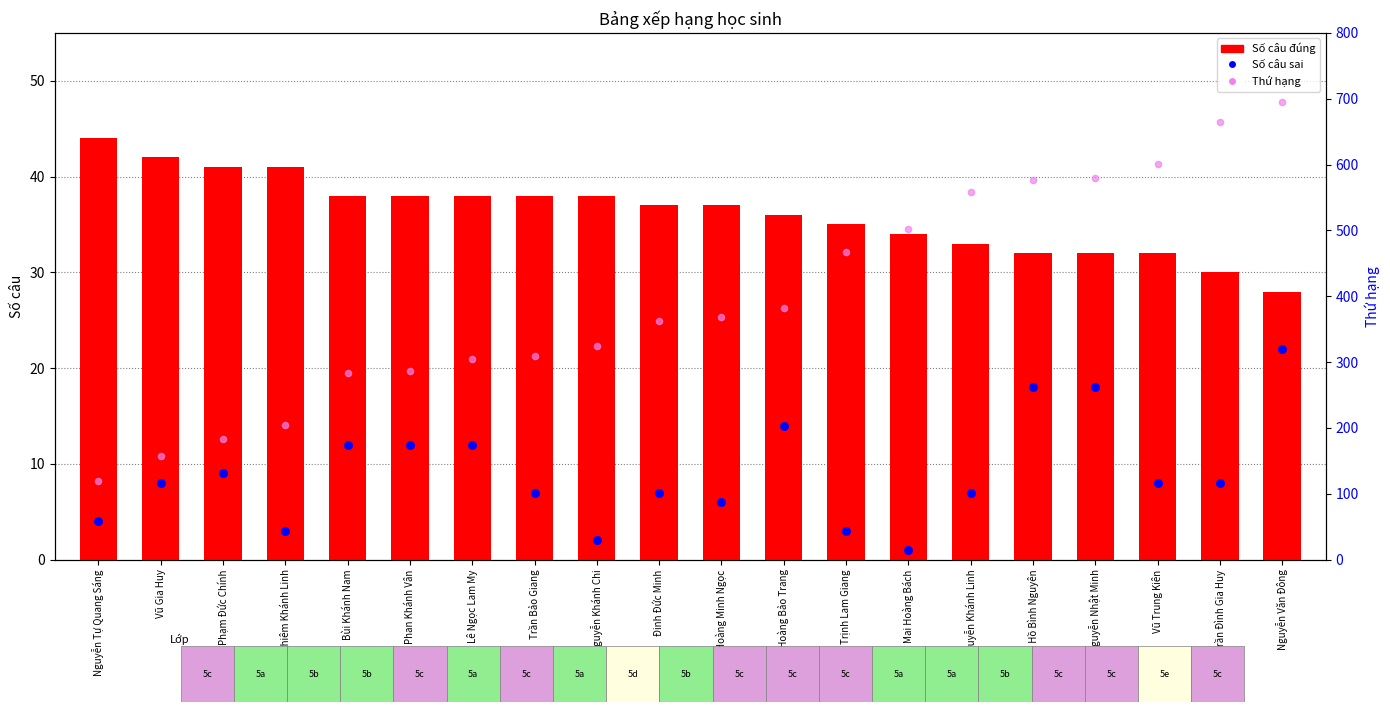

Which series has the widest spread of Y values?

Thứ hạng